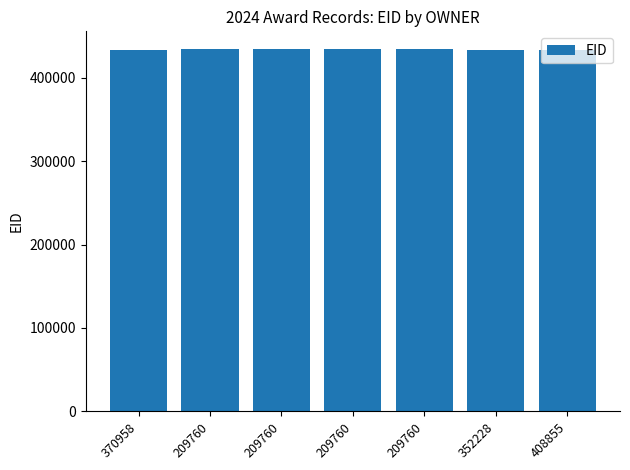

How many distinct data groups are displayed?

1